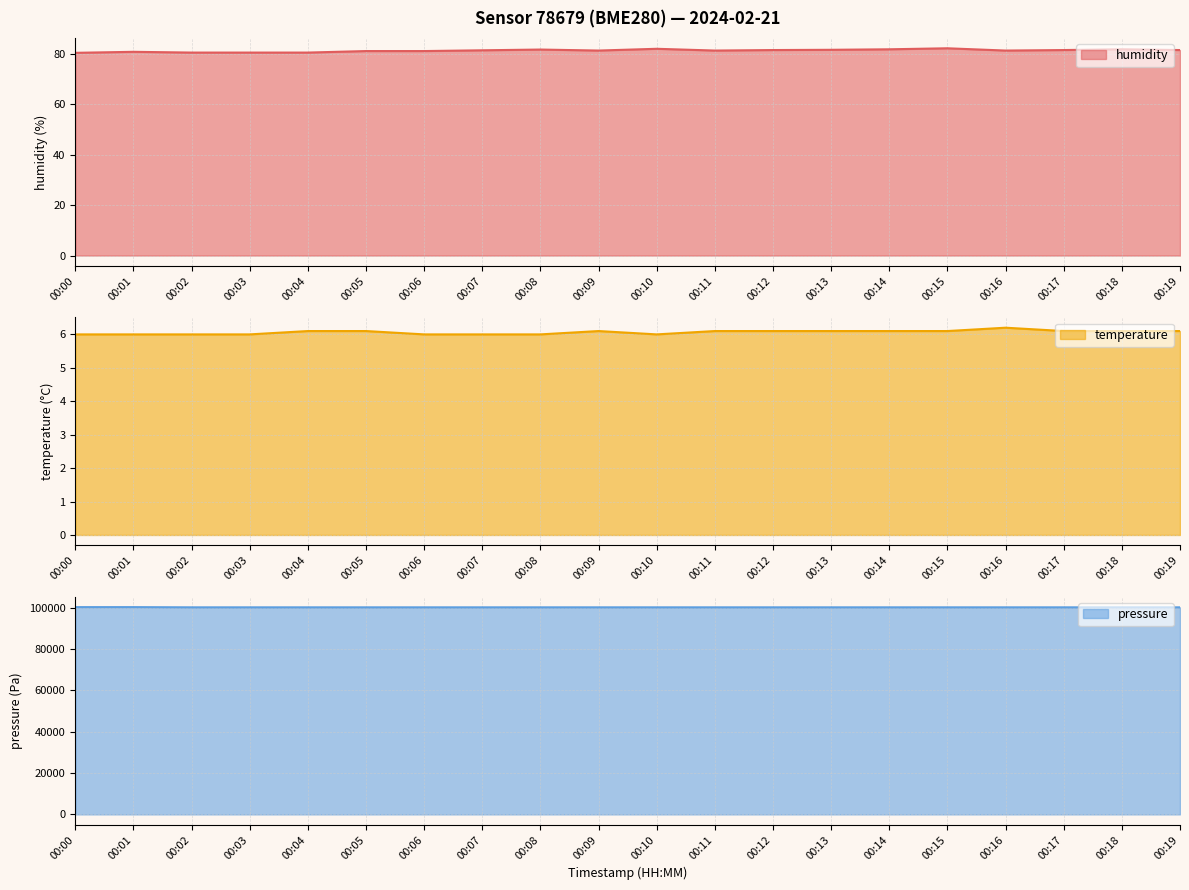

Reading left to right, what are all the values shown in this chart?

humidity: 80.4	80.8	80.5	80.5	80.5	81.1	81.1	81.4	81.7	81.3	82.0	81.3	81.5	81.6	81.8	82.2	81.3	81.5	81.8	81.5
temperature: 6.0	6.0	6.0	6.0	6.1	6.1	6.0	6.0	6.0	6.1	6.0	6.1	6.1	6.1	6.1	6.1	6.2	6.1	6.1	6.1
pressure: 100200.0	100200.0	100100.0	100100.0	100100.0	100100.0	100100.0	100100.0	100100.0	100100.0	100100.0	100100.0	100100.0	100100.0	100100.0	100100.0	100100.0	100100.0	100100.0	100100.0